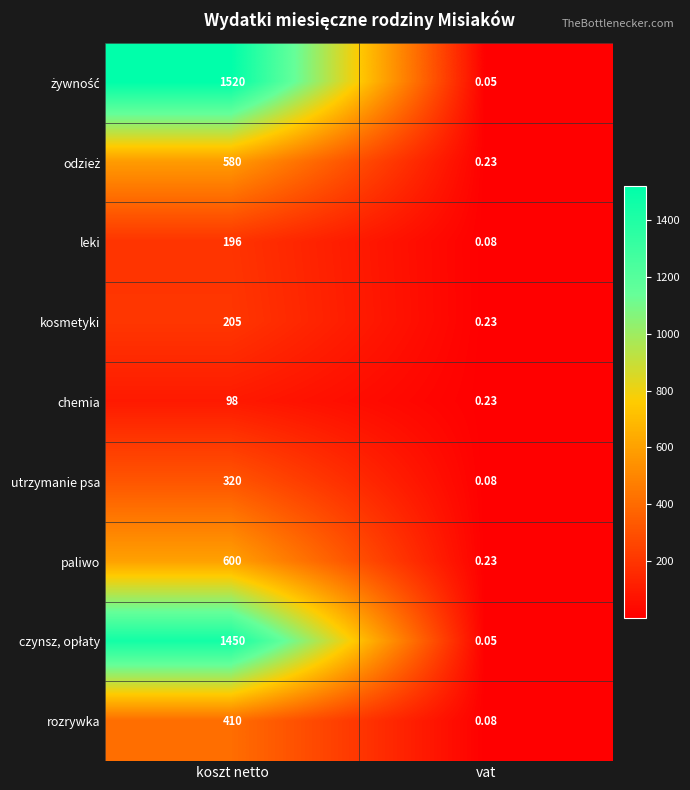

List the labels in order of leki value, smallest first.

vat, koszt netto